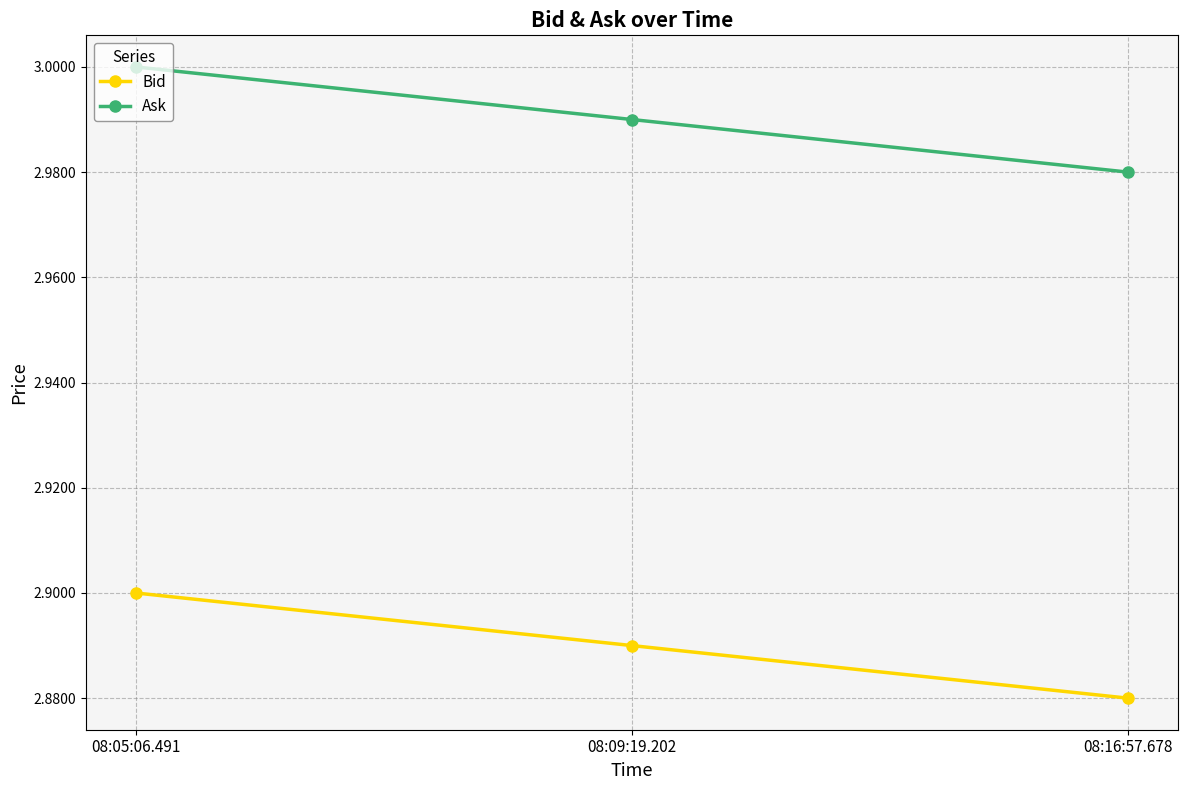

Rank the series by their average value, from highest to lowest.

Ask, Bid